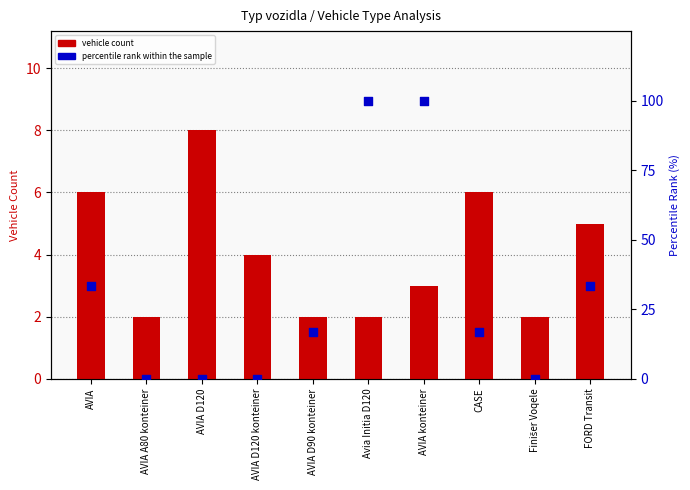

Which series has the largest total across all categories?

percentile rank within the sample